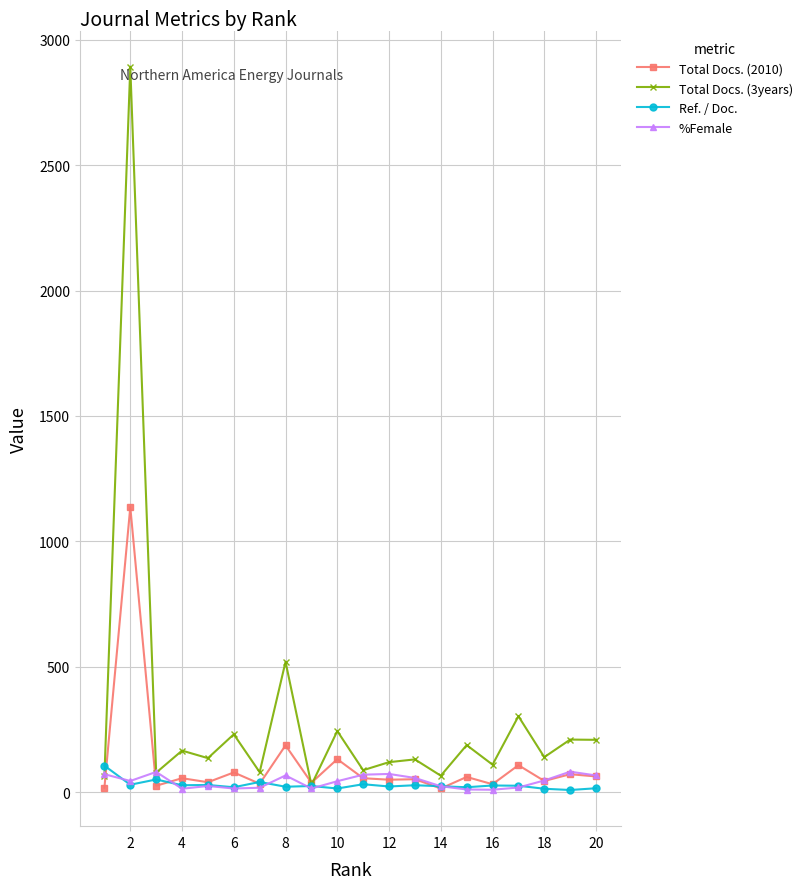

True or false: Ref. / Doc. has more than 1 interior local peaks.

True